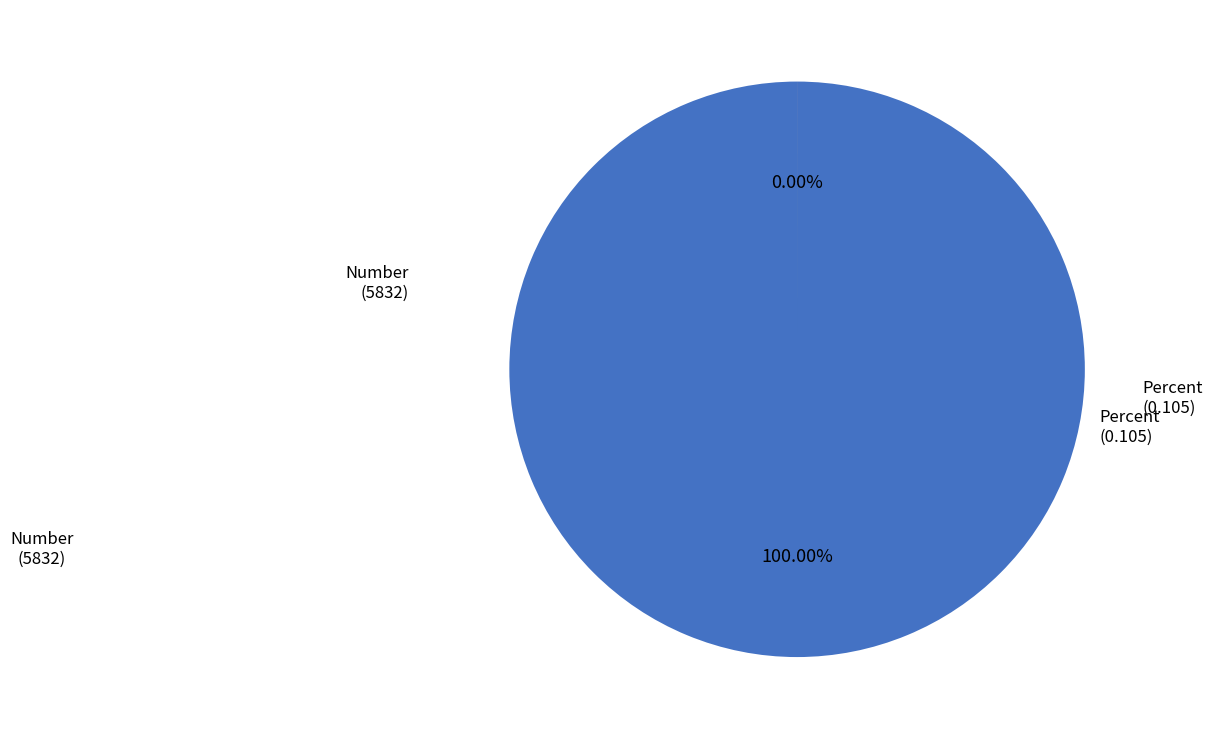

Does Percent represent more than half of the total?

No